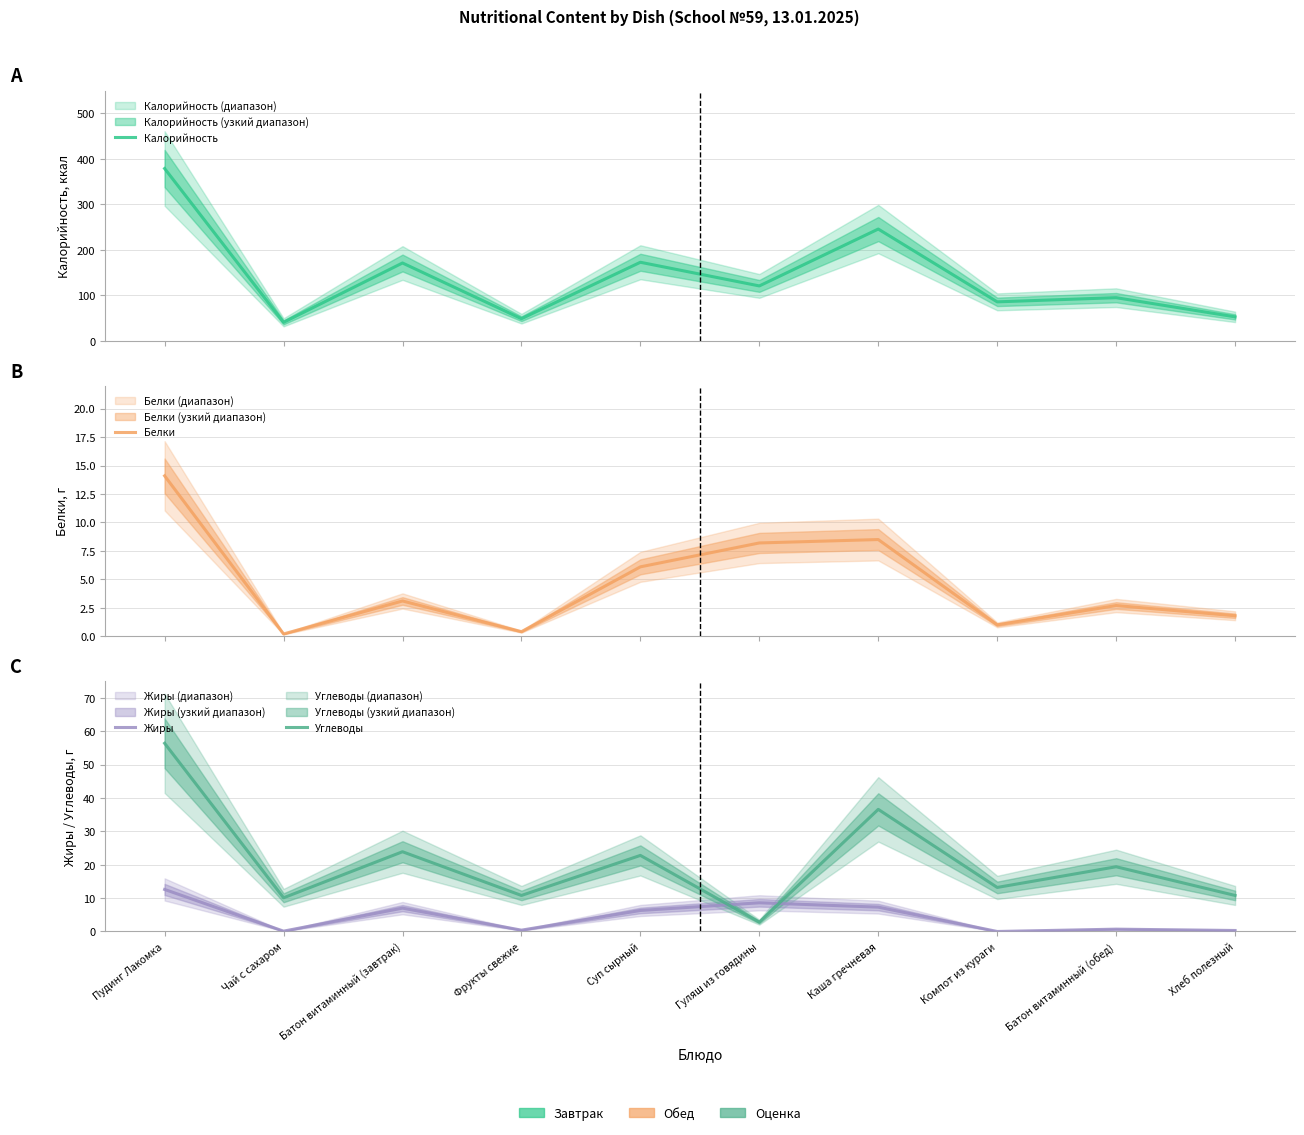

At which label does Жиры reach its minimum?

Компот из кураги